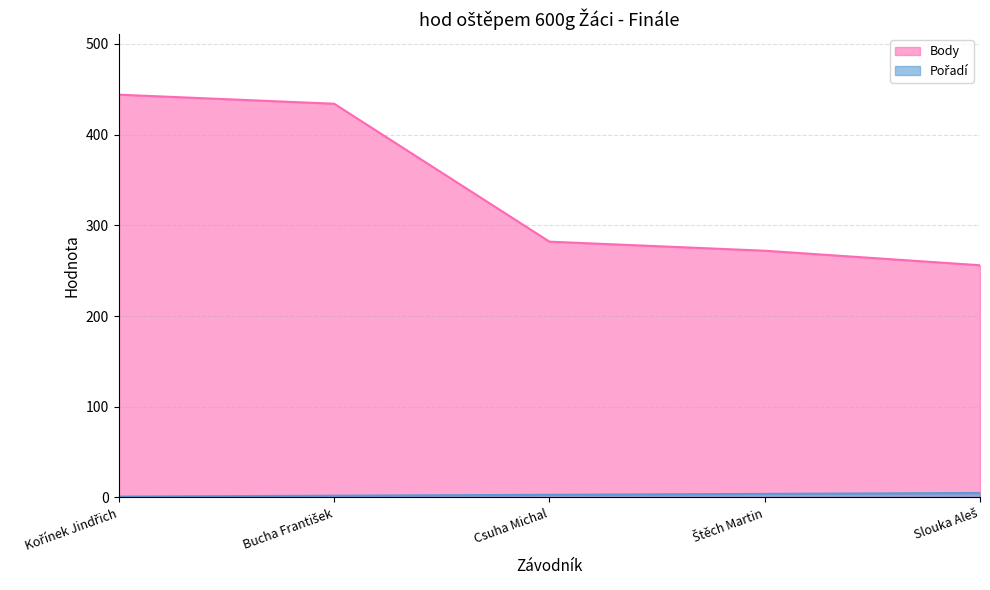

True or false: Body and Pořadí intersect in this chart.

False